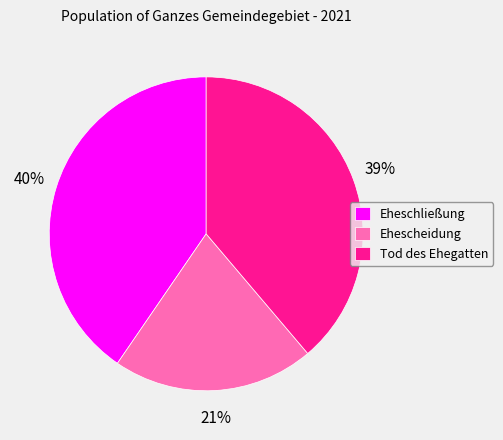

Does Ehescheidung represent more than half of the total?

No